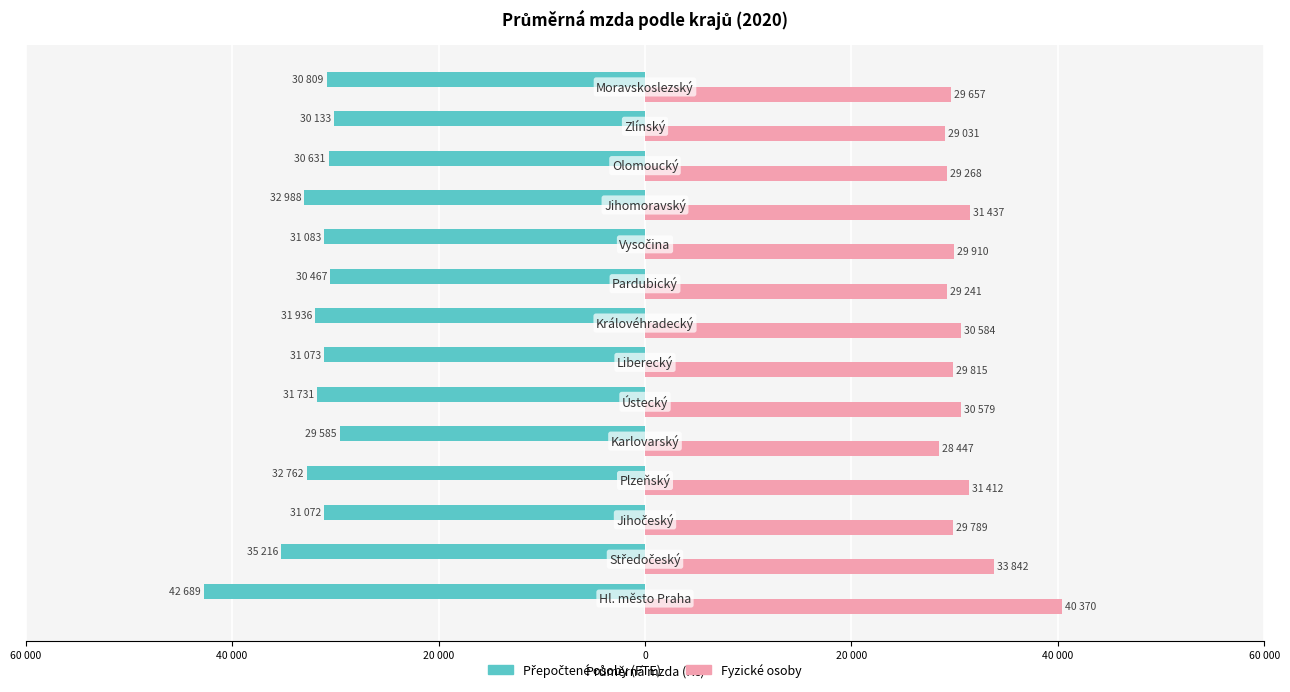

Reading left to right, what are all the values shown in this chart?

Přepočtené osoby: -42689	-35216	-31072	-32762	-29585	-31731	-31073	-31936	-30467	-31083	-32988	-30631	-30133	-30809
Fyzické osoby: 40370	33842	29789	31412	28447	30579	29815	30584	29241	29910	31437	29268	29031	29657